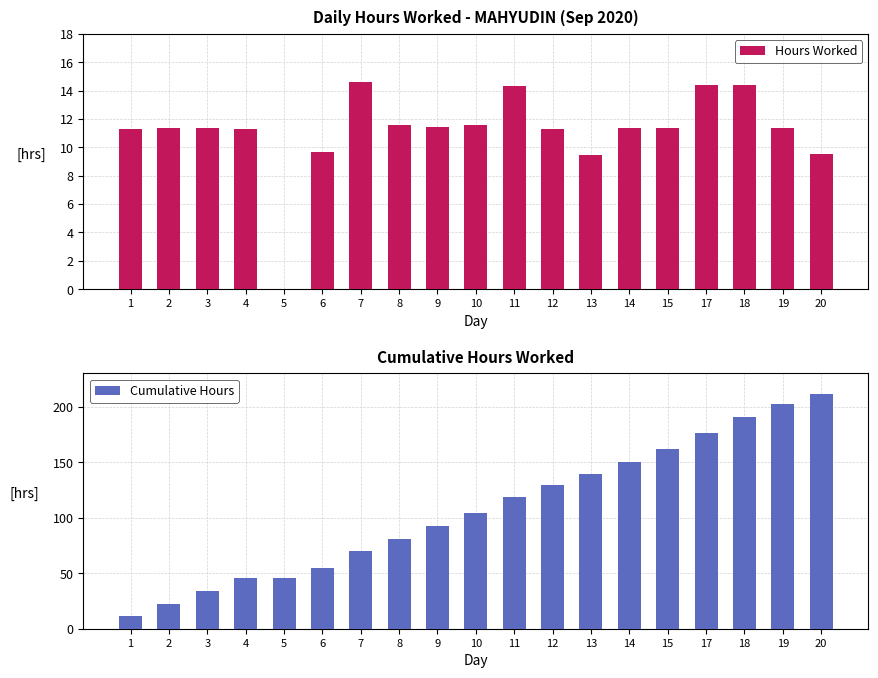

Where is Hours Worked nearest to the value 7?

13